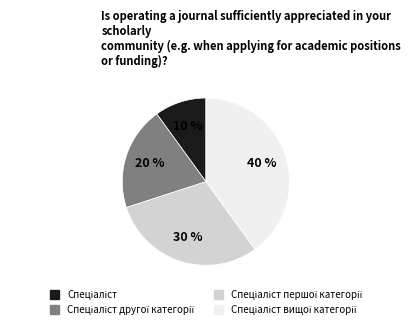

Is there any slice that represents more than half of the pie?

No